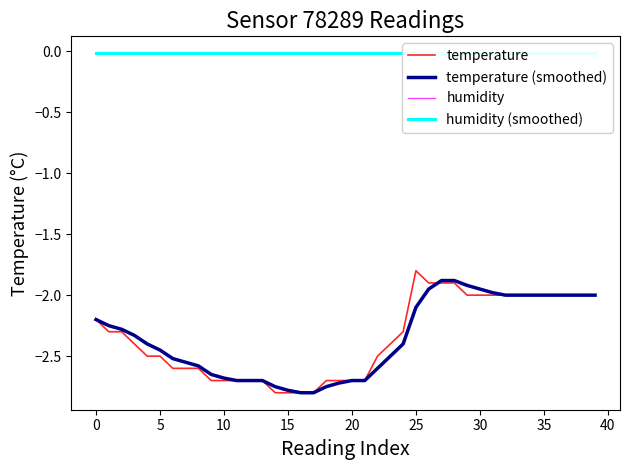

How many data points in temperature (smoothed) are less than -2?

26